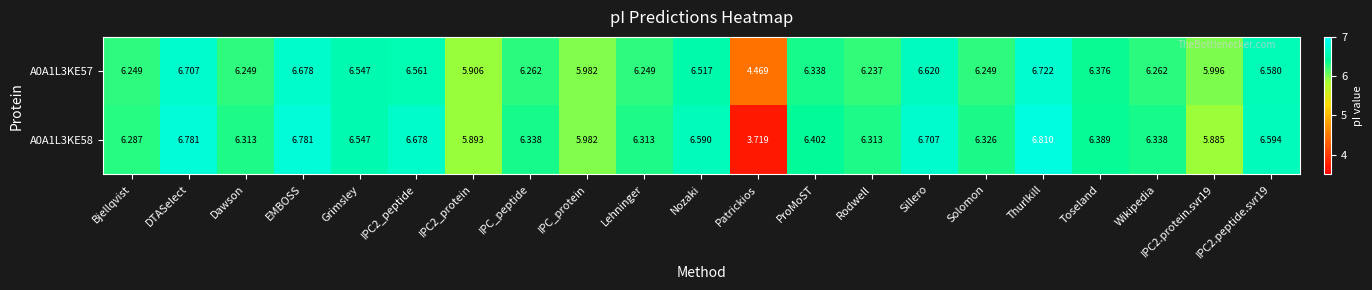

Which category has the highest value in the A0A1L3KE57 series?

Thurlkill